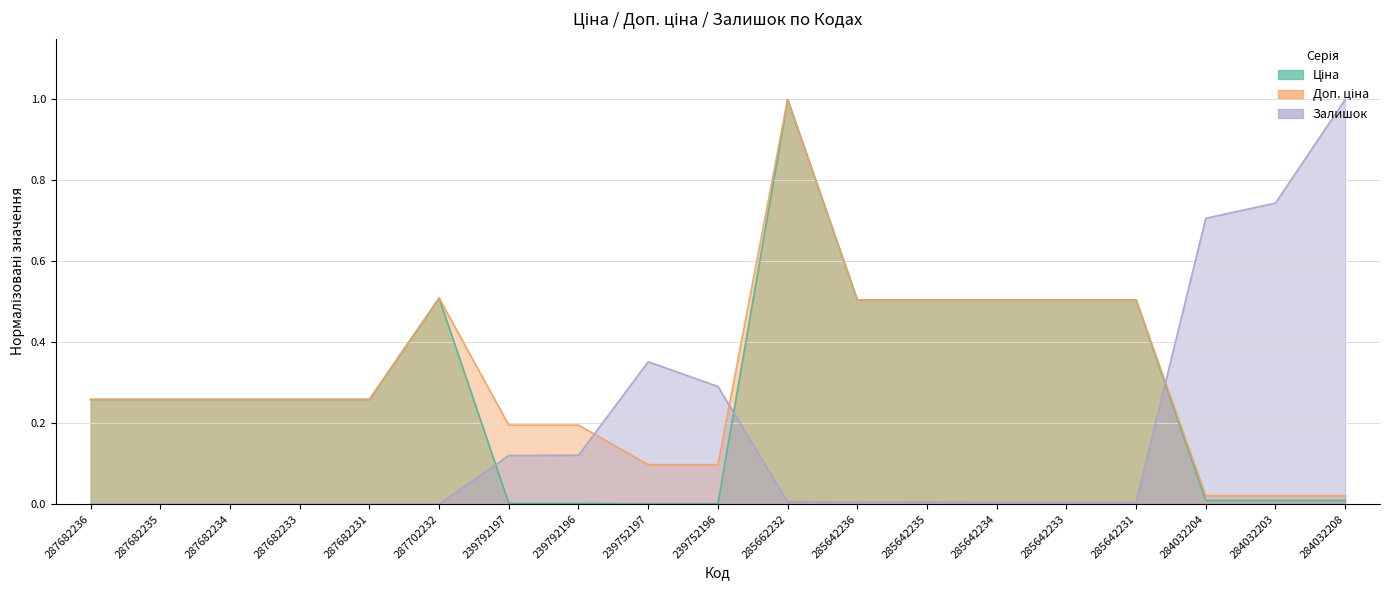

Between 285642233 and 284032208, which series saw the biggest shift?

Залишок